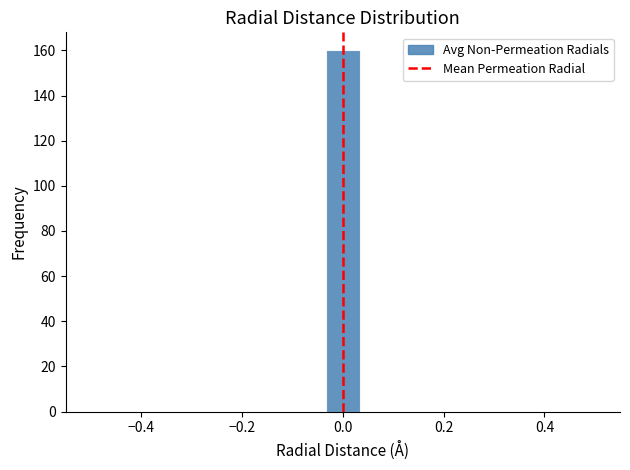

Read against the x-axis, roughly where is the centre of the tallest bar?

0.00